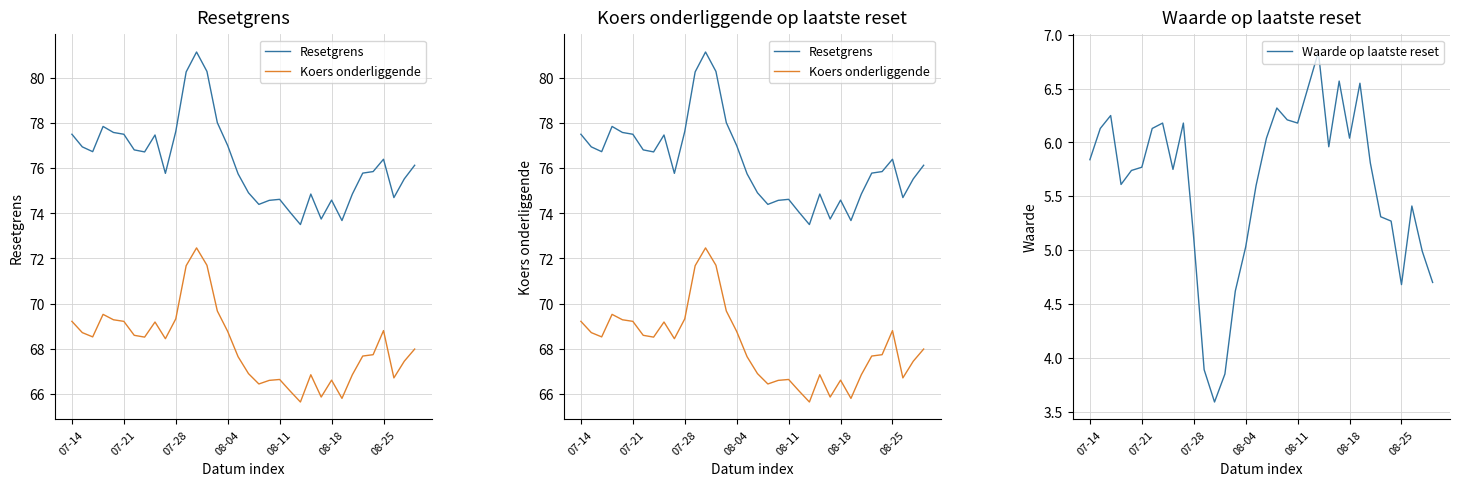

What is the total value across all series at 26?

146.0